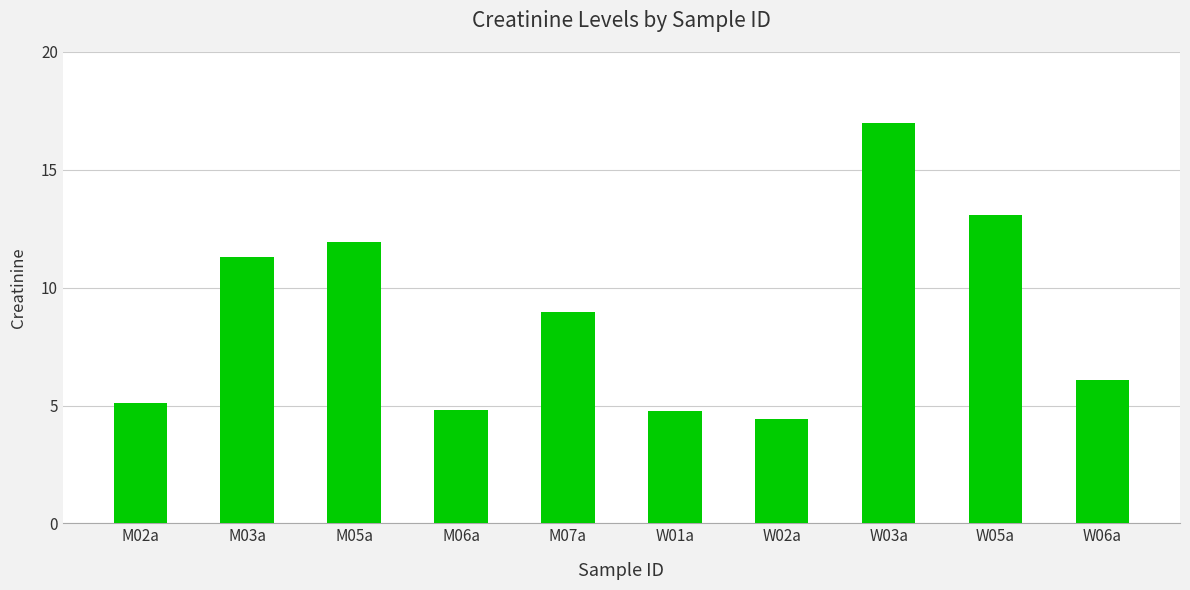

Count the number of categories in the chart.

10